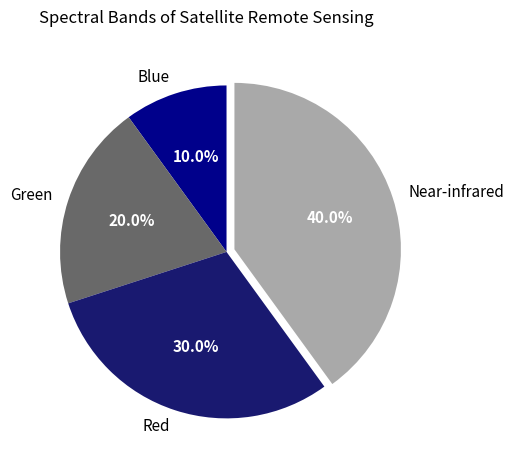

Does Red represent more than half of the total?

No